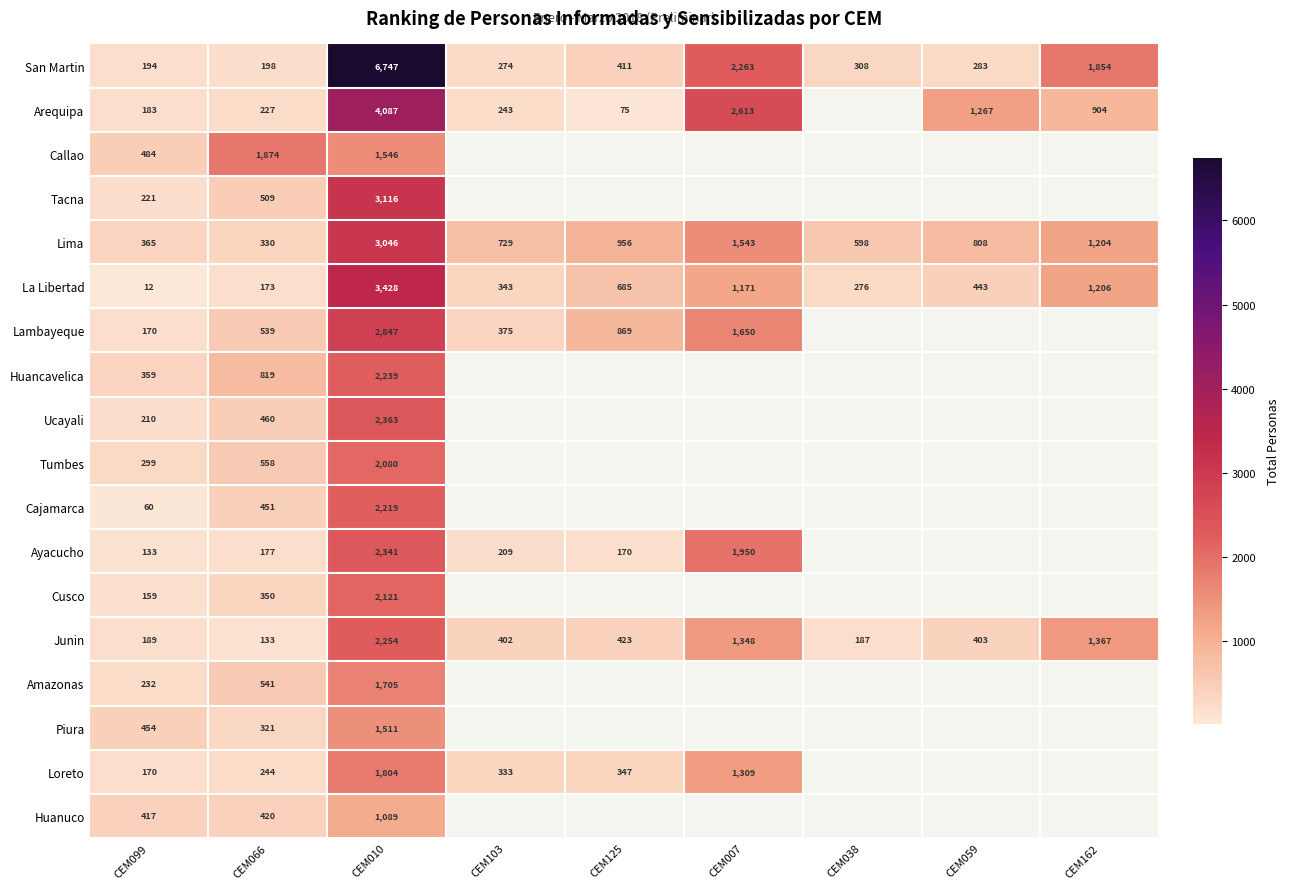

What is the difference between the maximum and second lowest values in the San Martin series?

6549